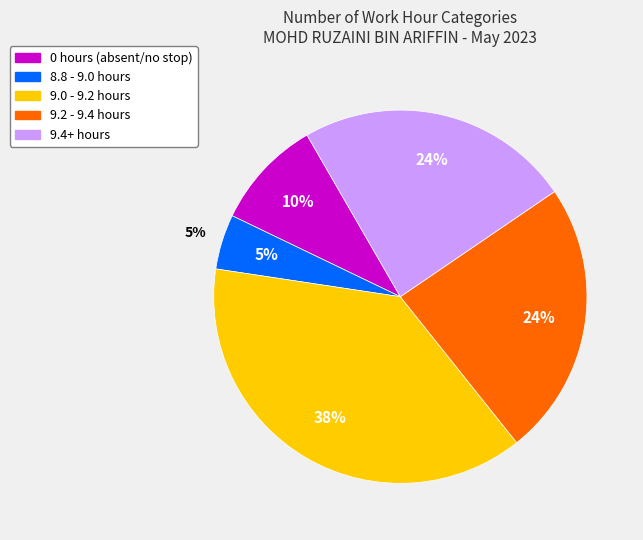

True or false: Day 22 accounts for 0% of the total.

True